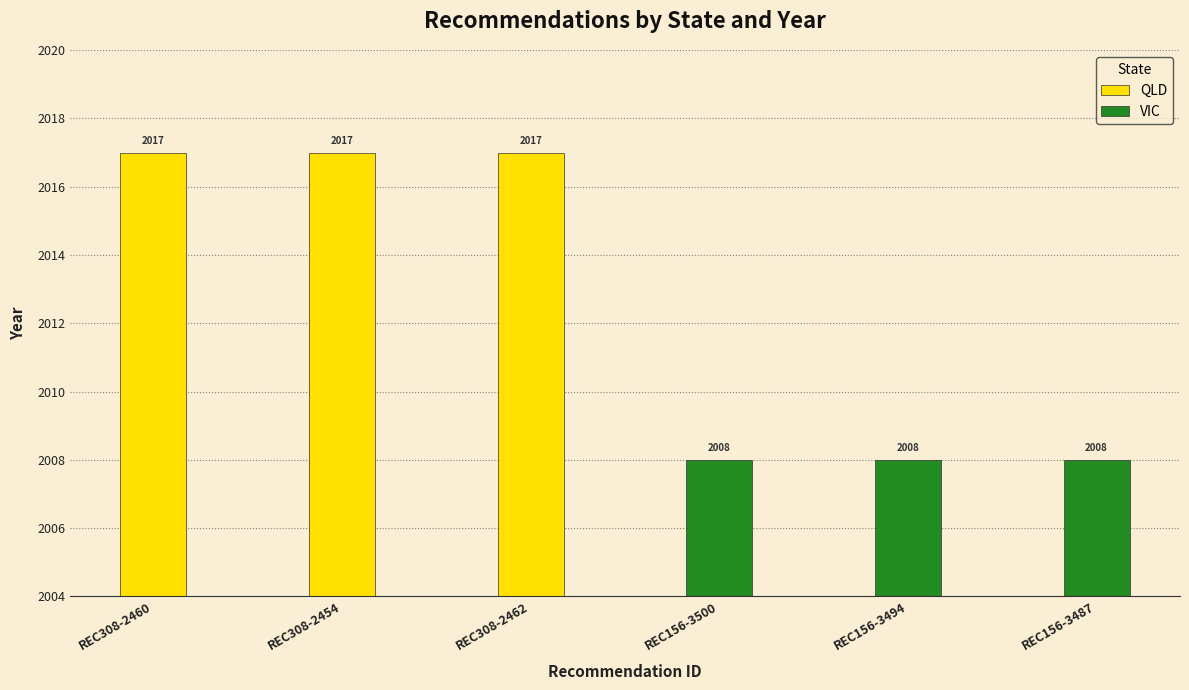

What is the sum of the QLD values at REC308-2460 and REC308-2462?

4034